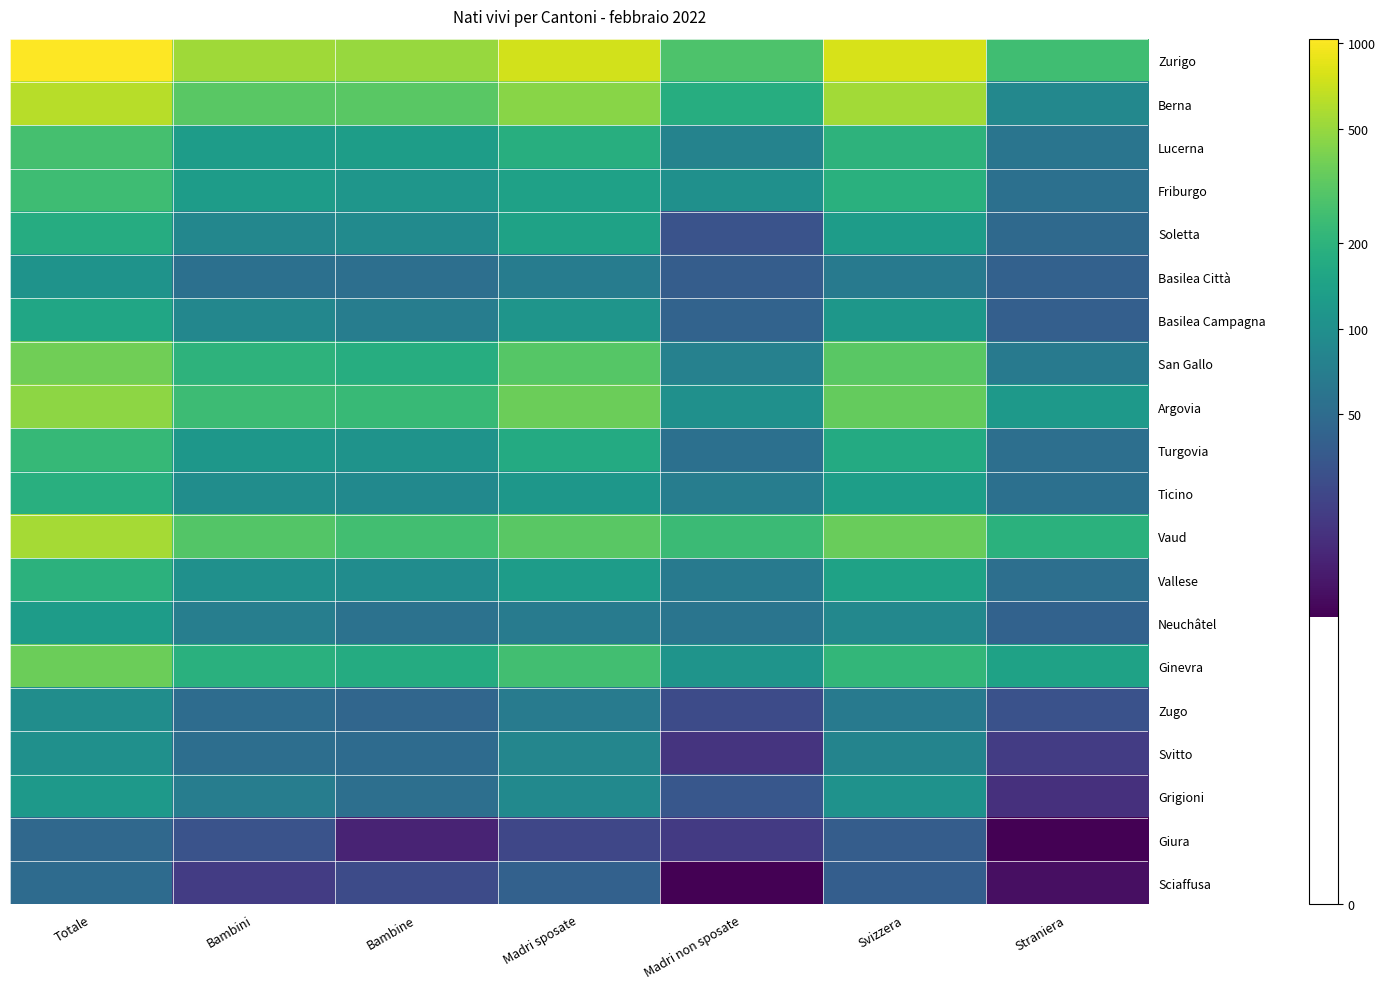

Which series has the largest total across all categories?

Zurigo